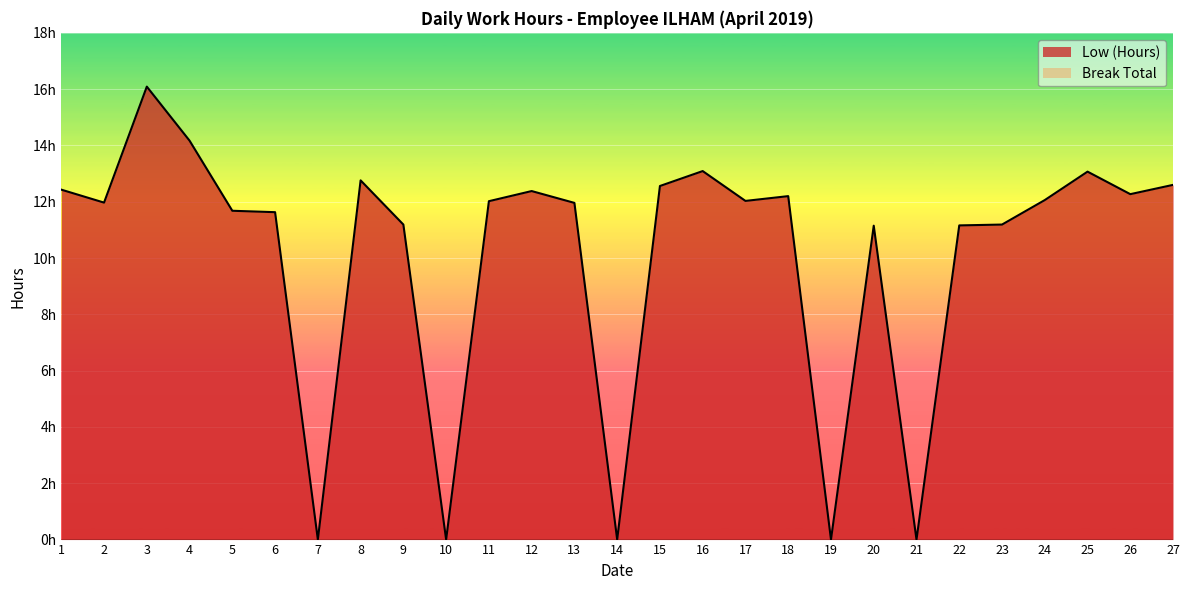

How many positive values are there?

22